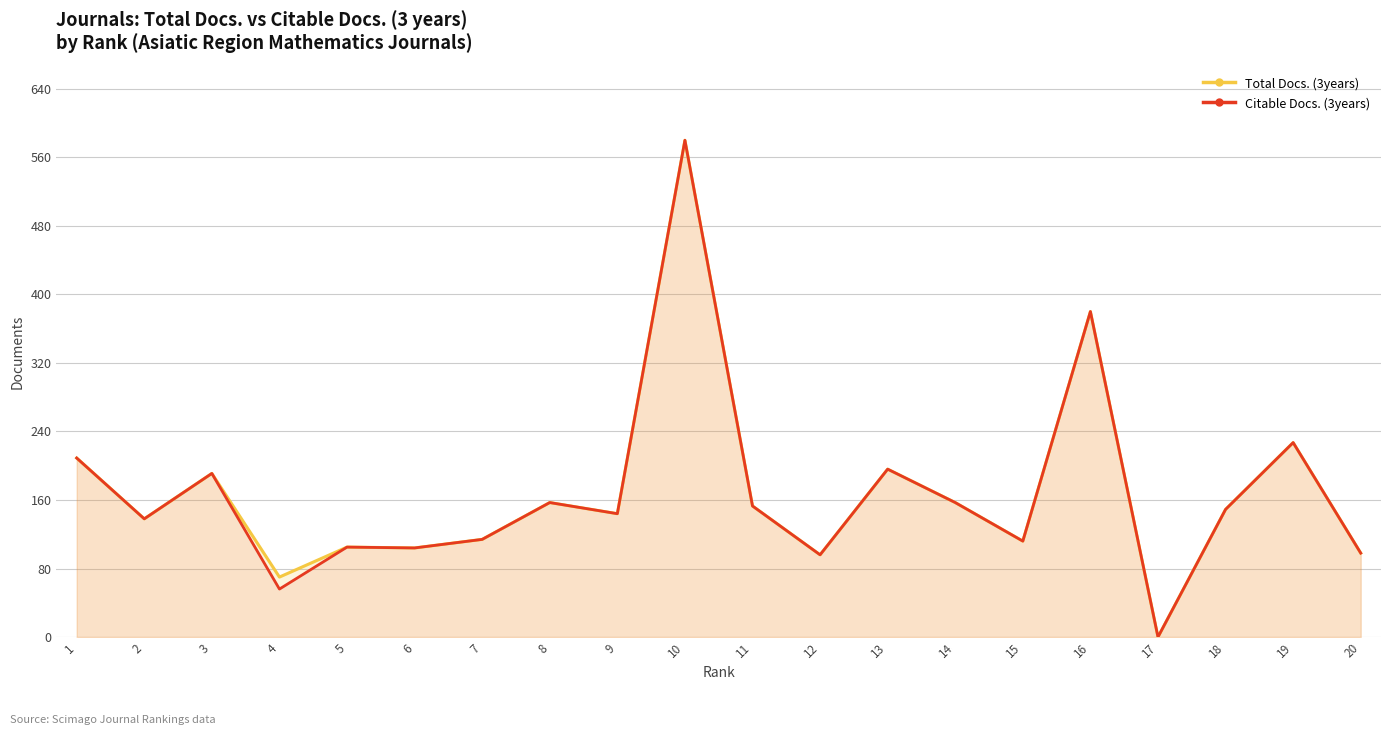

Reading right to left, extract all data points from this chart.

Total Docs. (3years): 98	227	149	0	380	112	157	196	96	153	580	144	157	114	104	105	70	191	138	209
Citable Docs. (3years): 98	227	149	0	380	112	157	196	96	153	580	144	157	114	104	105	56	191	138	209